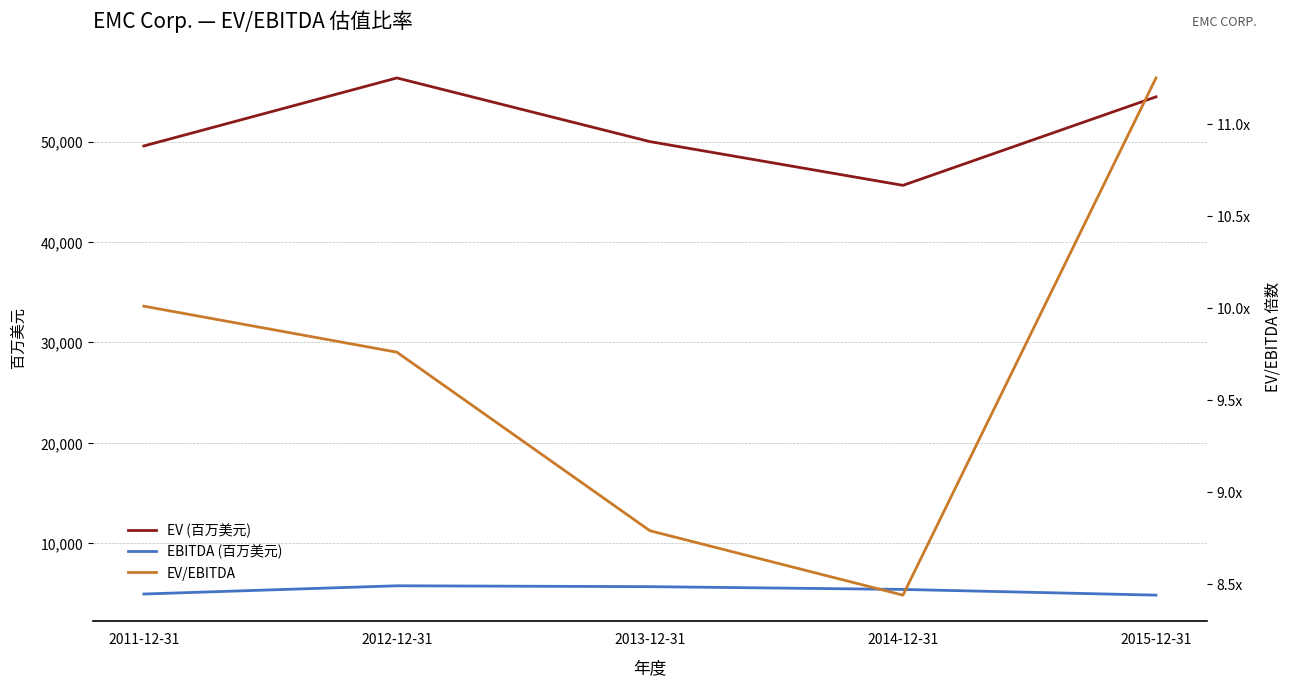

What value does the EBITDA (百万美元) series have at 2015-12-31?

4841